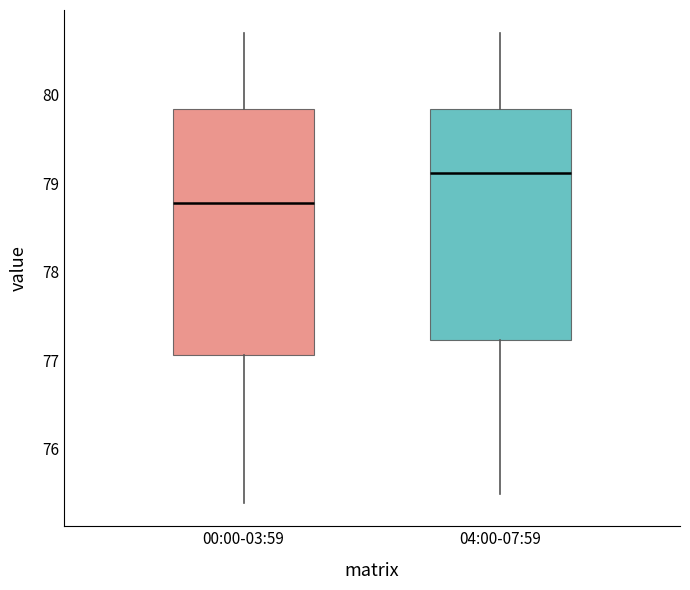

Reading left to right, transcribe this box plot: for each box, give where its median line is, the range the box spans, and where its two whiskers end, as read against the y-axis. The values are not printed on the chart, so give them approximately, as read against the axis.

00:00-03:59: median 78.8, box 77.1 to 79.8, whiskers 75.4 to 80.7
04:00-07:59: median 79.1, box 77.2 to 79.8, whiskers 75.5 to 80.7